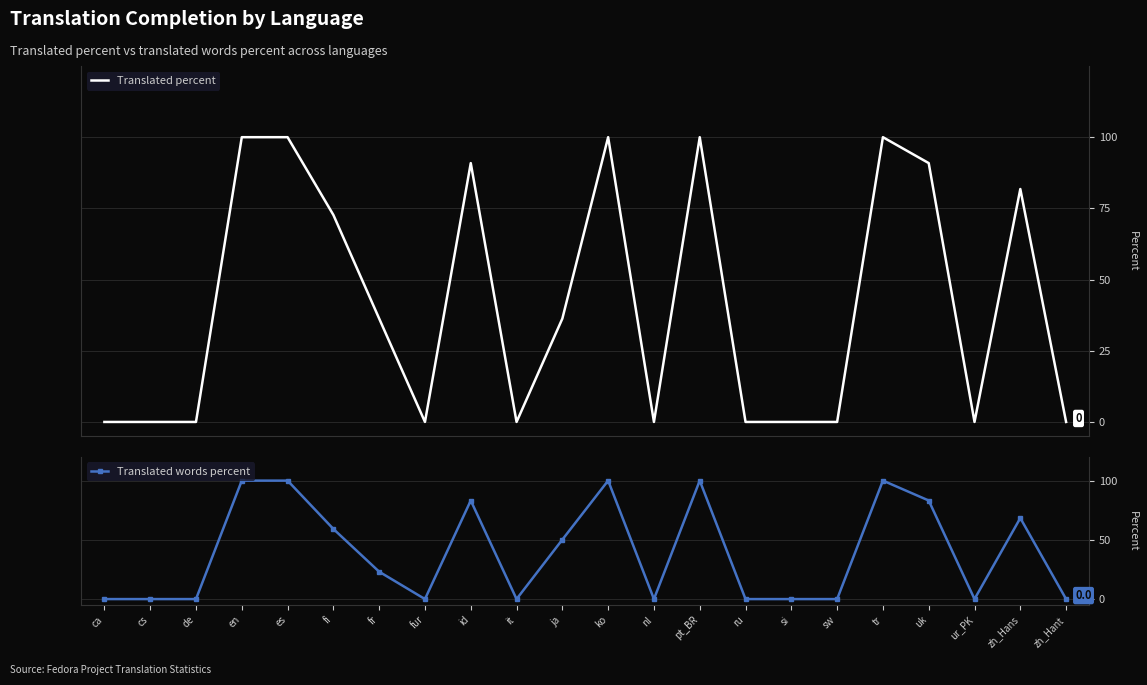

Which has a higher value, tr or pt_BR?

tr